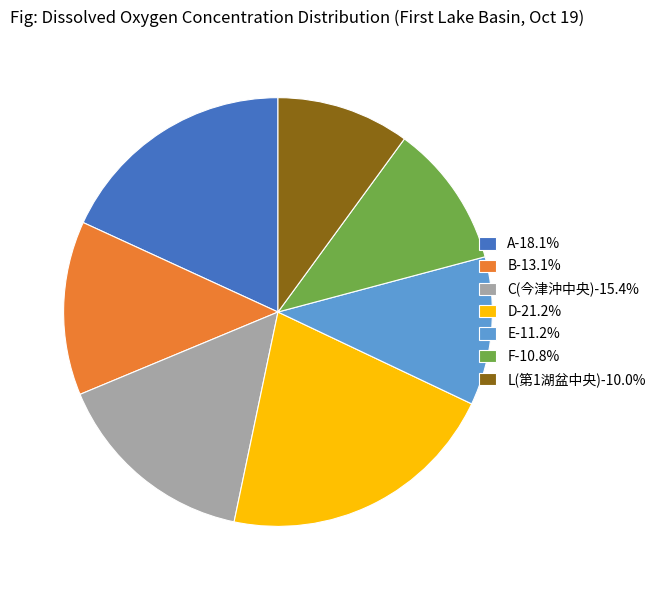

Approximately how many times larger is the value at F-10.8% compared to L(第1湖盆中央)-10.0%?

1.1